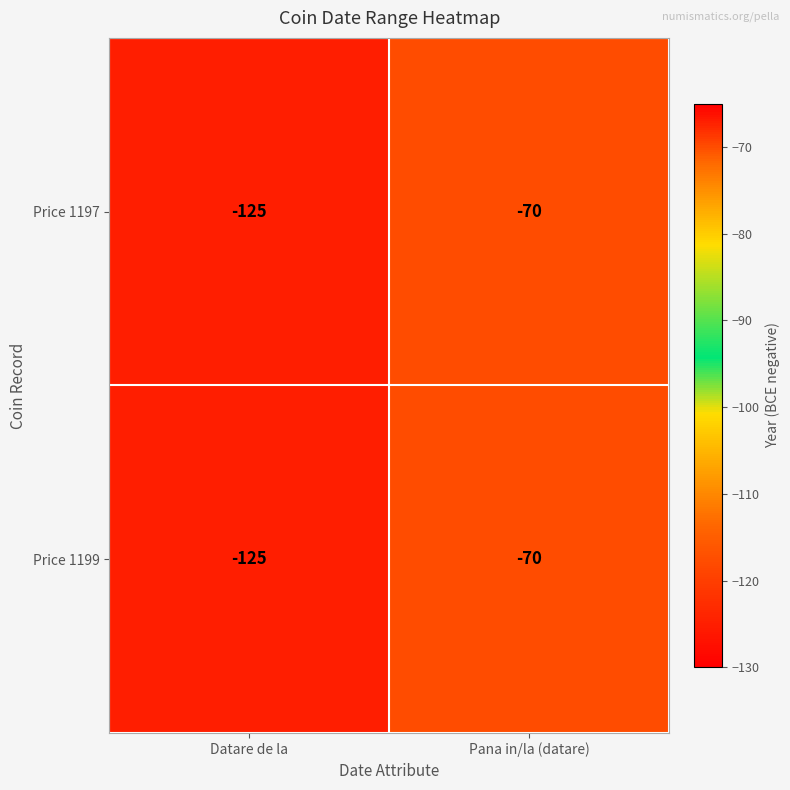

How many categories are shown in the chart?

2